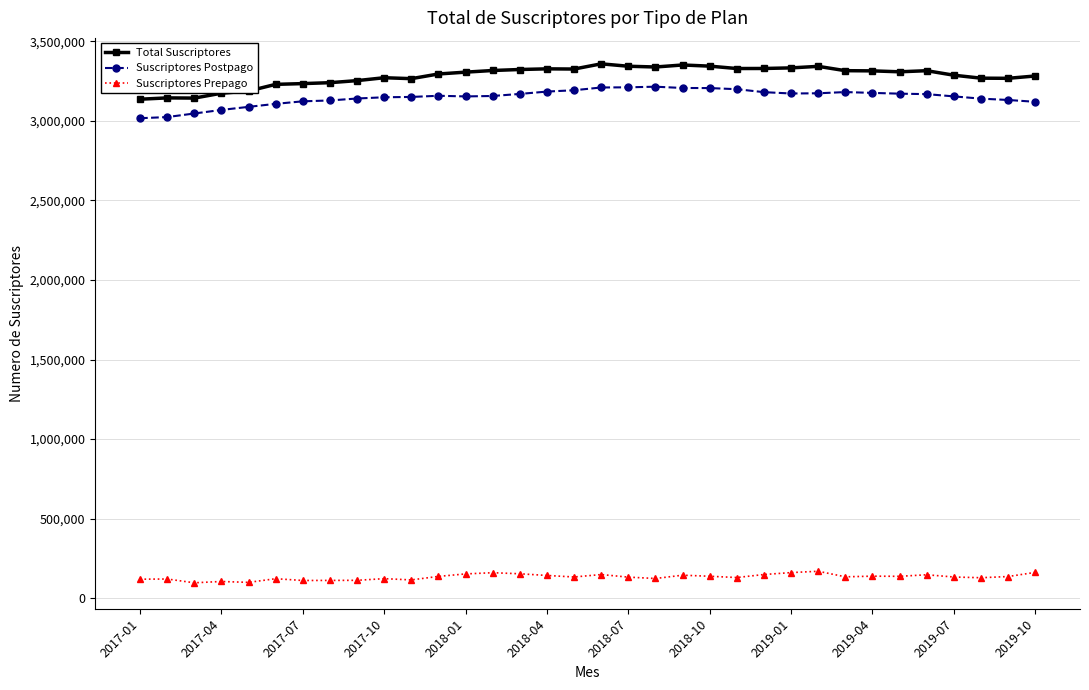

What is the difference between the maximum and minimum values in the Total Suscriptores series?

222387